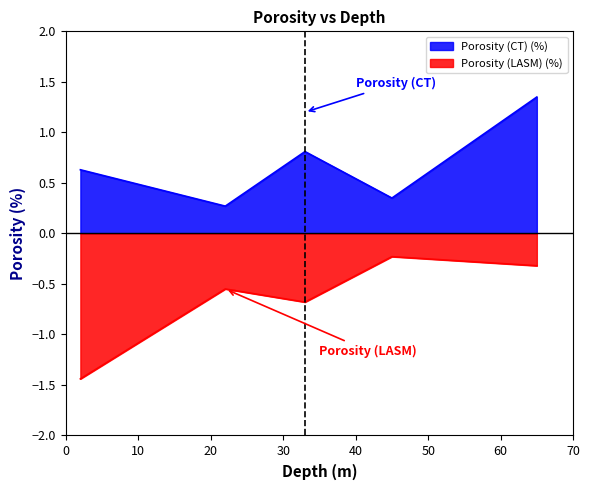

Which series has the largest total across all categories?

Porosity (CT) (%)